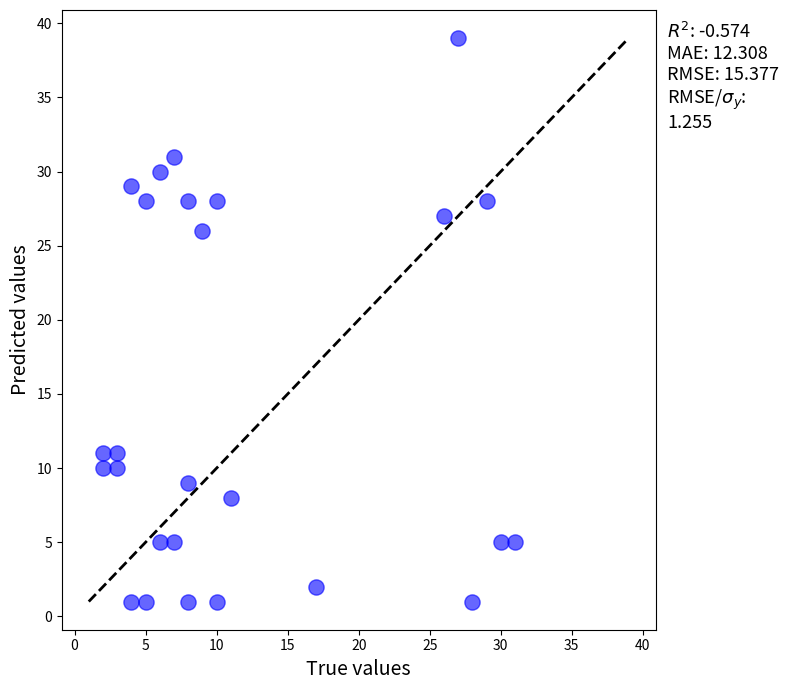

What is the range of X values (max minus min)?

29